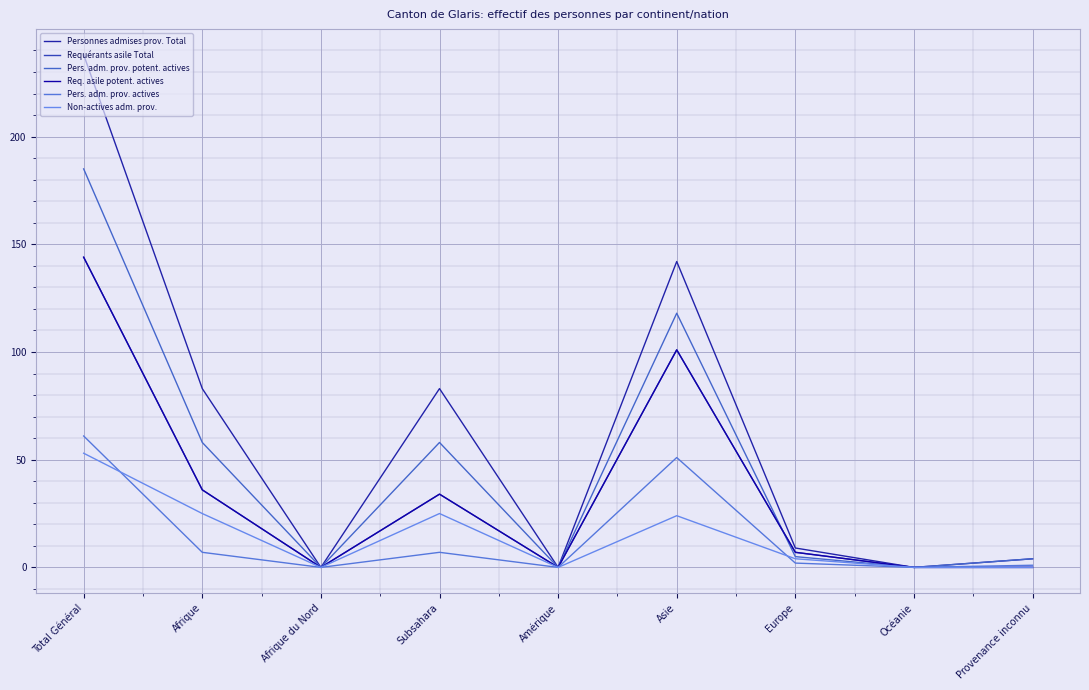

The value of Req. asile potent. actives at Europe is 7. True or false?

True